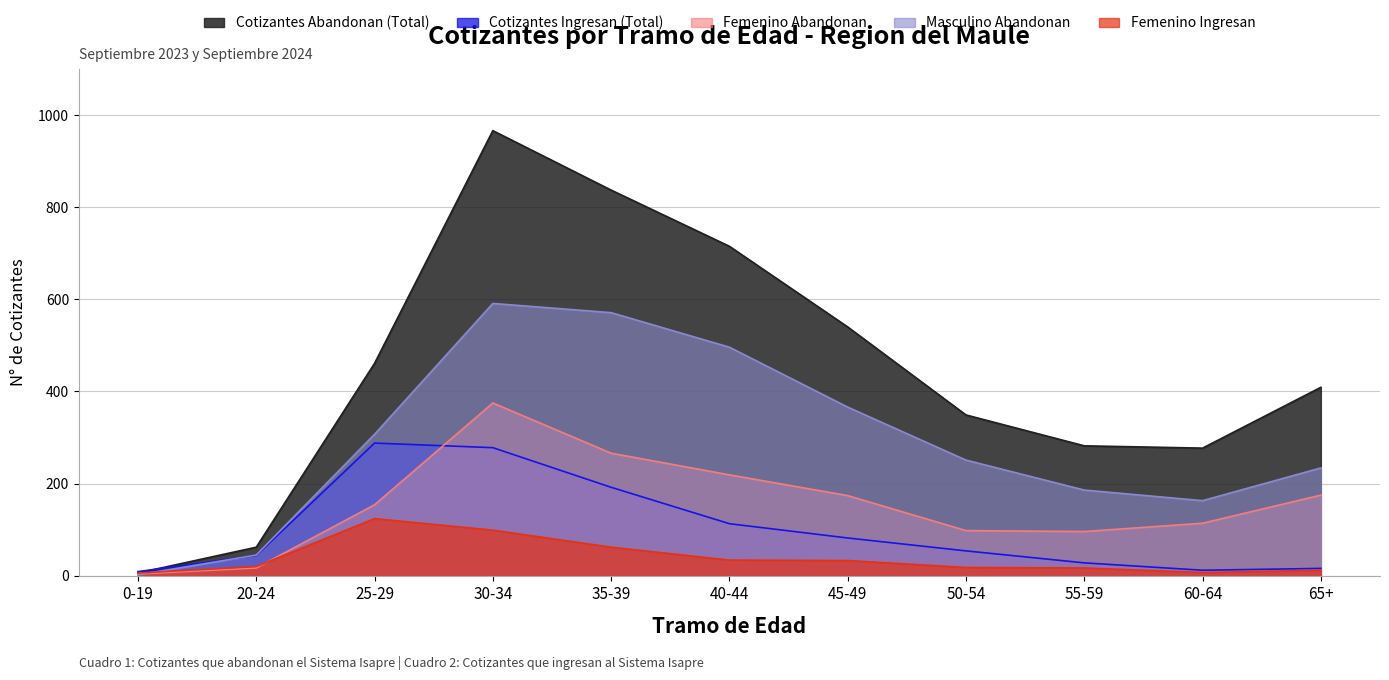

Reading right to left, what are all the values shown in this chart?

Cotizantes Abandonan (Total): 409	277	282	349	540	715	837	966	461	62	6
Cotizantes Ingresan (Total): 16	12	28	54	82	113	192	278	288	44	9
Femenino Abandonan: 175	114	96	98	174	219	266	375	154	17	4
Masculino Abandonan: 234	163	186	251	366	496	571	591	307	45	2
Femenino Ingresan: 12	7	17	18	33	34	62	99	124	20	6